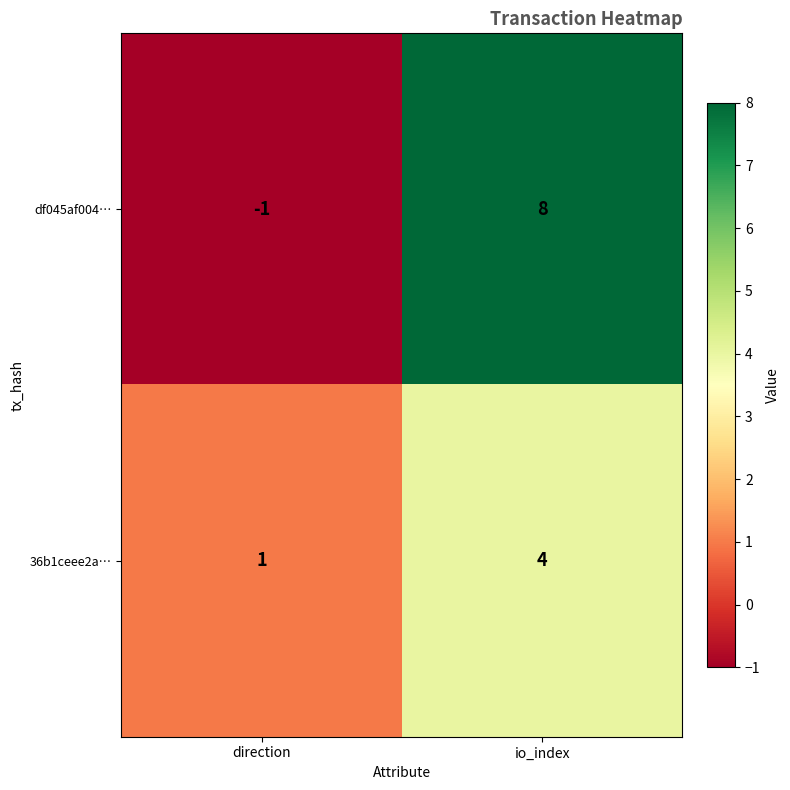

Reading left to right, transcribe all the data shown in this chart.

df045af004…: -1	8
36b1ceee2a…: 1	4